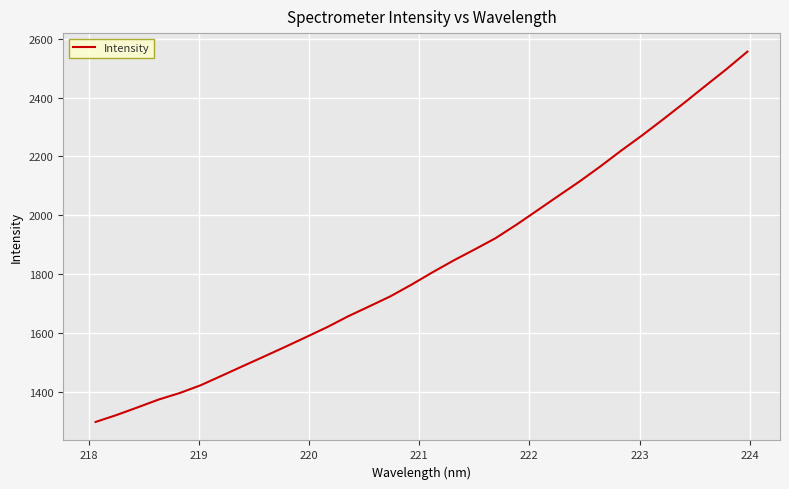

Reading left to right, list all the values displayed in this chart.

1298.4	1322.0	1348.0	1374.6	1396.7	1423.3	1455.6	1488.2	1520.5	1553.1	1586.5	1620.2	1657.2	1690.7	1724.7	1764.2	1806.1	1846.1	1883.7	1922.0	1968.1	2016.8	2066.0	2114.7	2166.3	2220.4	2272.4	2326.9	2382.7	2439.9	2496.5	2556.1